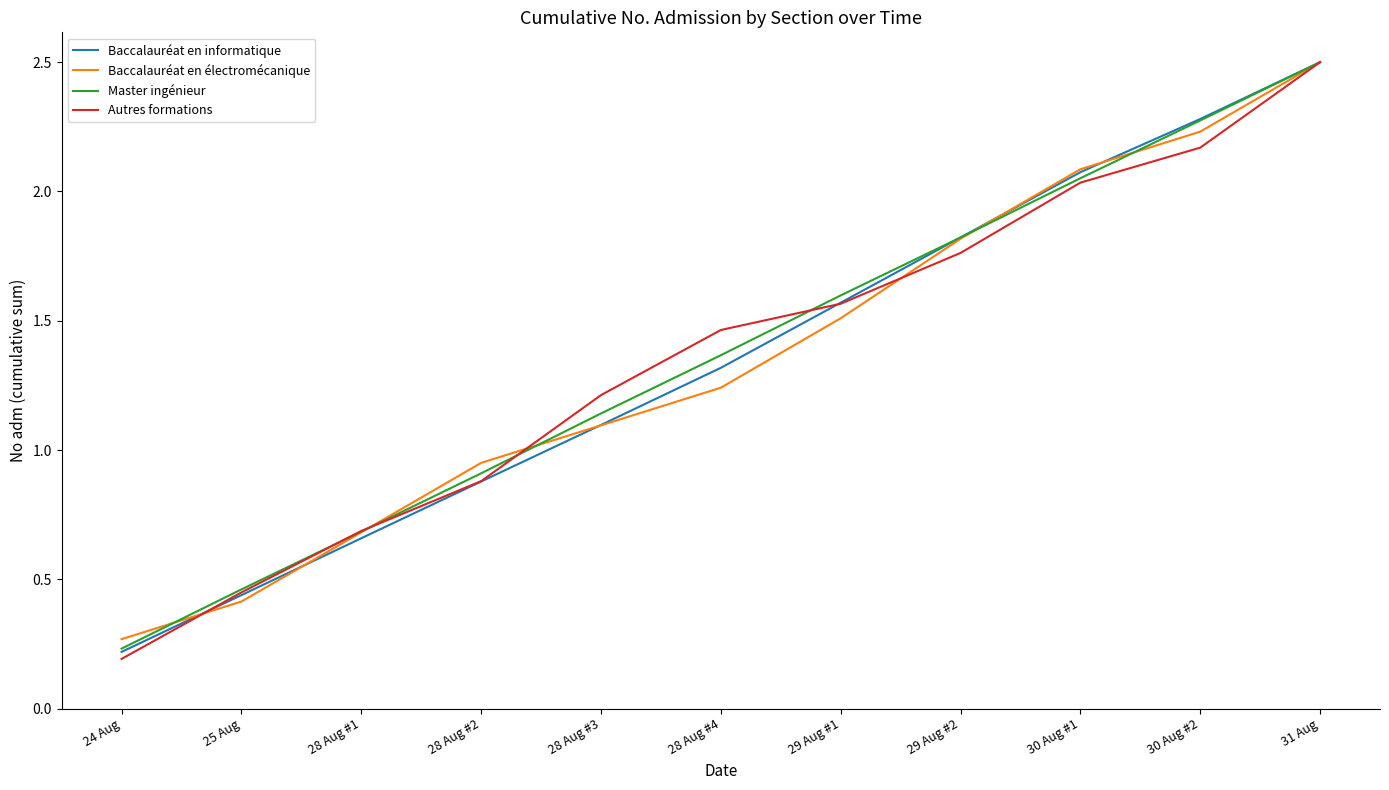

The Master ingénieur series shows 0.6 at 28 Aug #2. True or false?

False